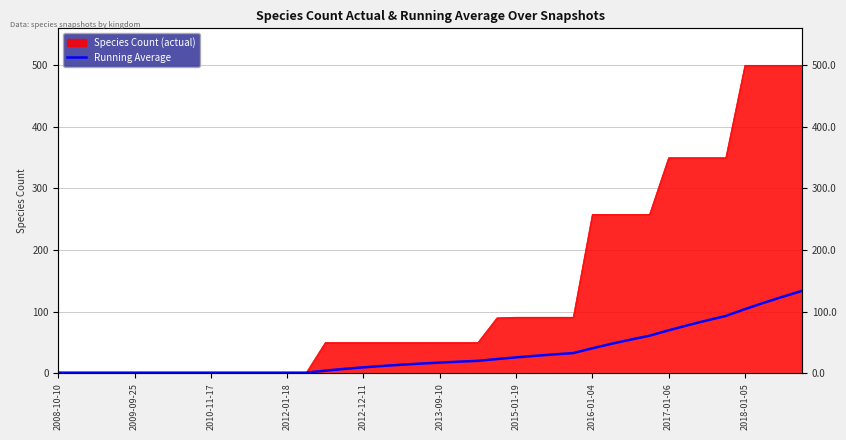

Is it true that the value at 2015-01-19 is 25.8?

True